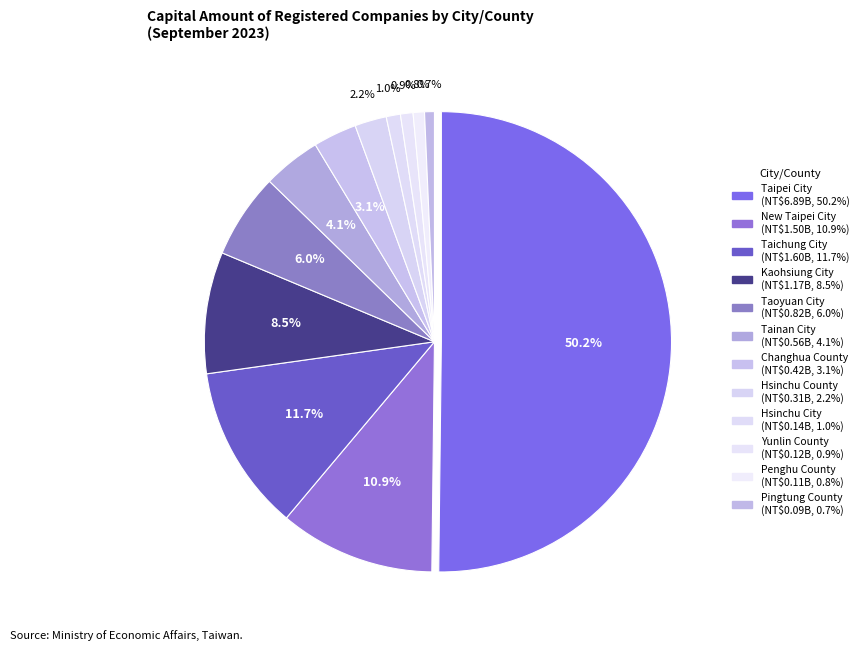

Count the number of slices in the pie.

12